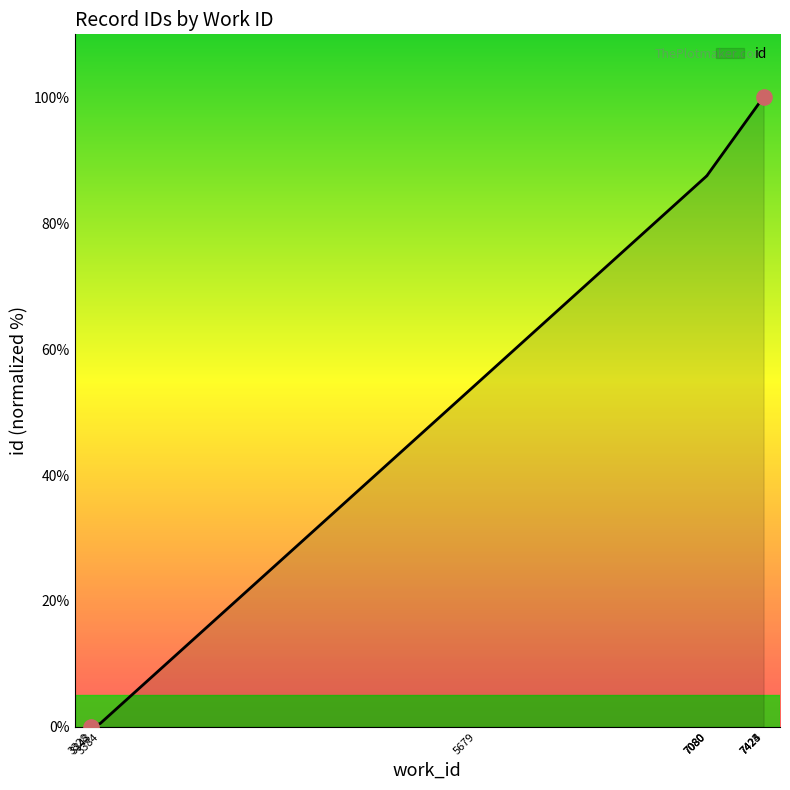

Between 5679 and 3328, which is larger?

5679